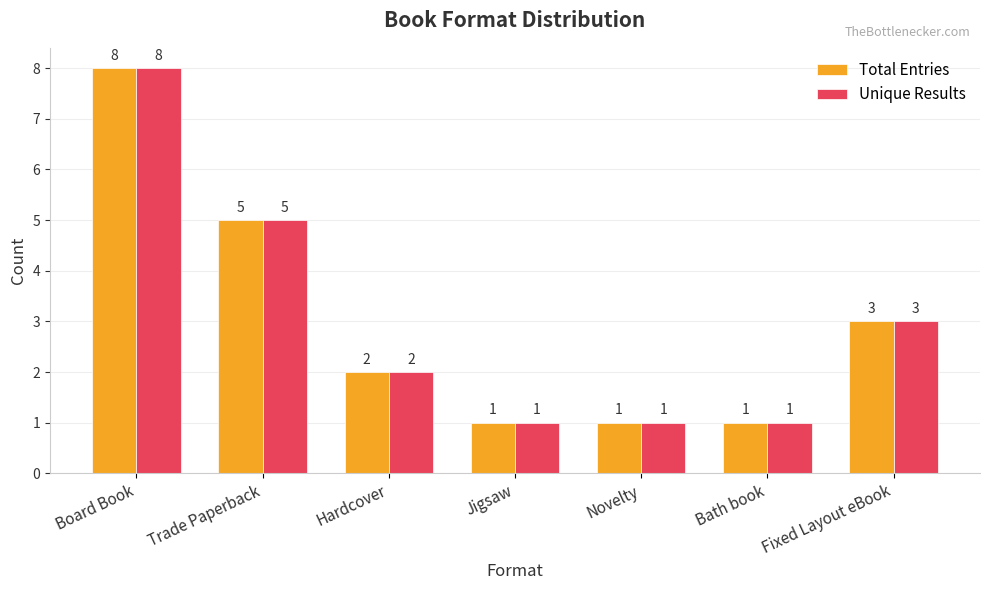

Where does the Total Entries series first go above 2?

Board Book